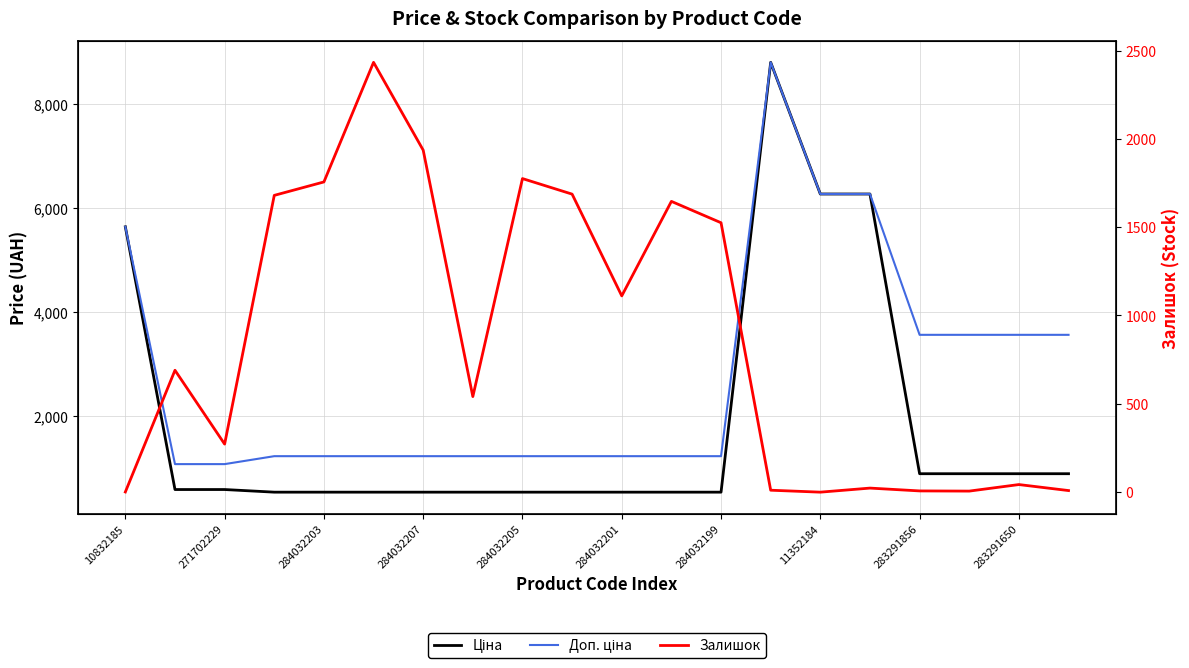

List the series in order of their peak value, highest first.

Ціна, Доп. ціна, Залишок